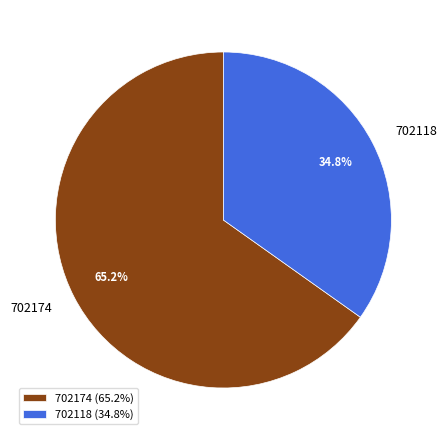

Does 702174 represent more than half of the total?

Yes